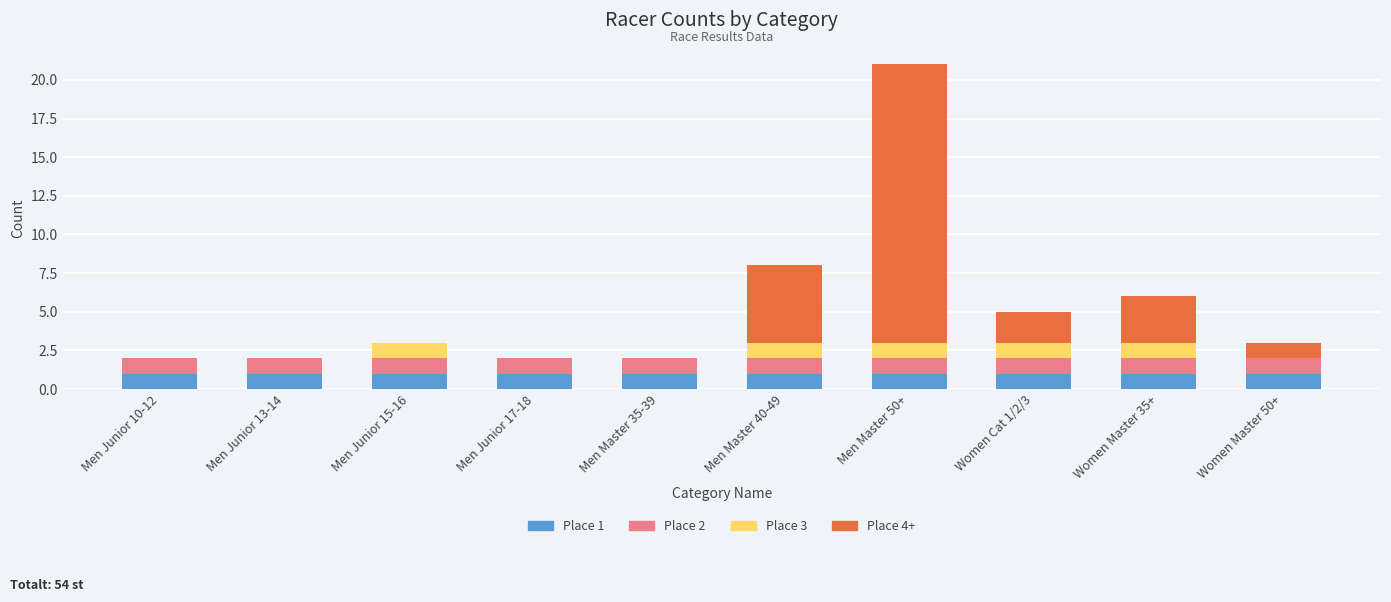

What is the sum of the Place 1 values at Women Master 50+ and Men Junior 13-14?

2